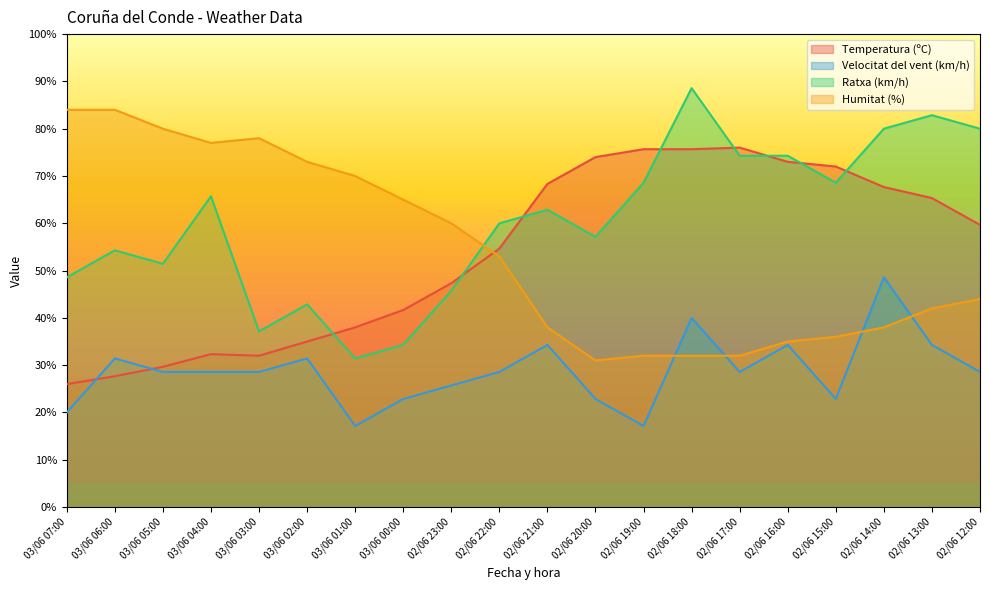

Where is the first local minimum for Humitat (%)?

03/06 04:00